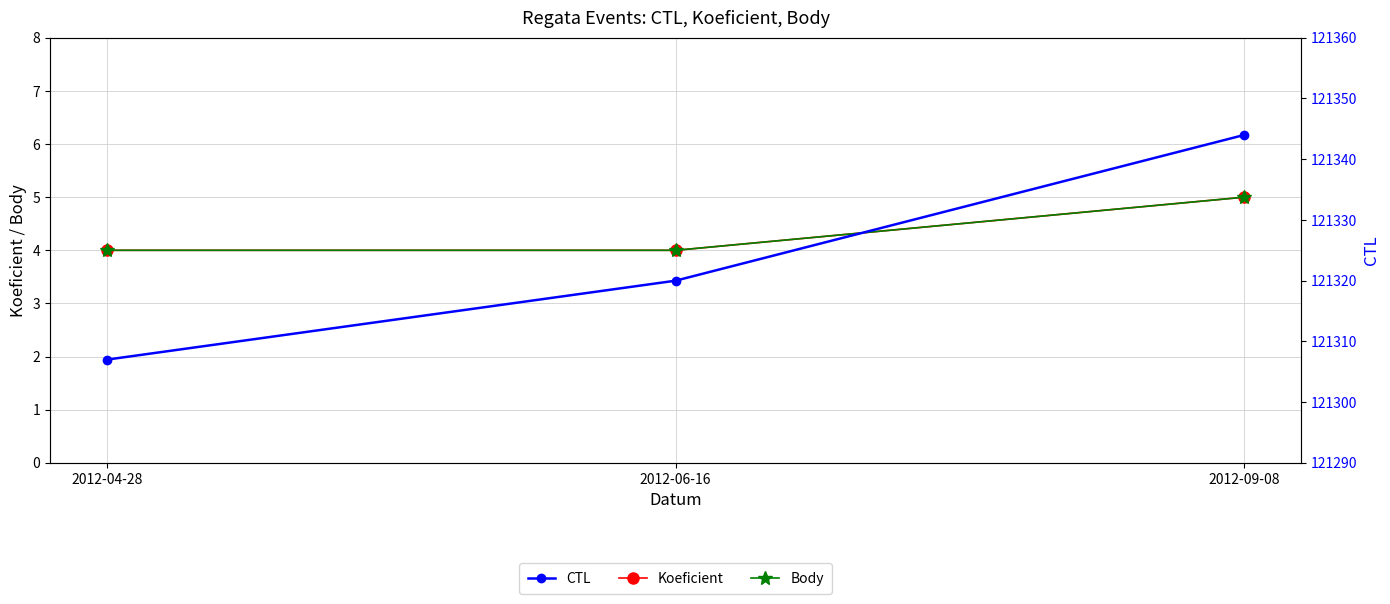

What position from the right is 2012-09-08?

1